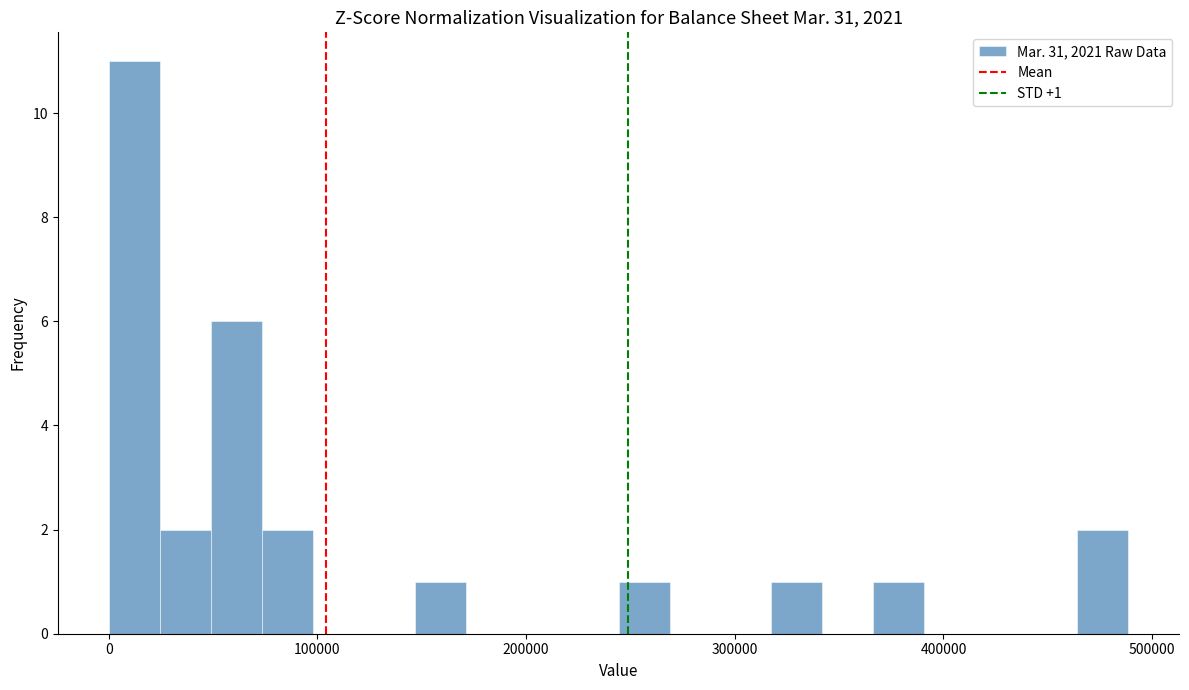

Around what value on the x-axis is the tallest bar? Give the approximate position of its centre, as read against the axis.

10000